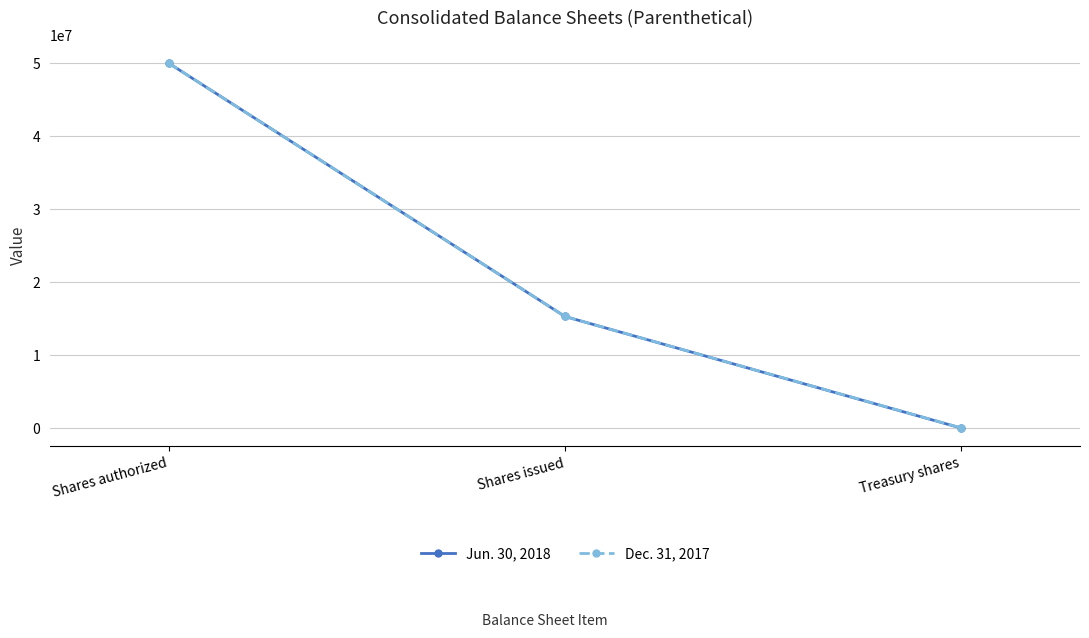

The Dec. 31, 2017 series shows 50000000 at Shares authorized. True or false?

True